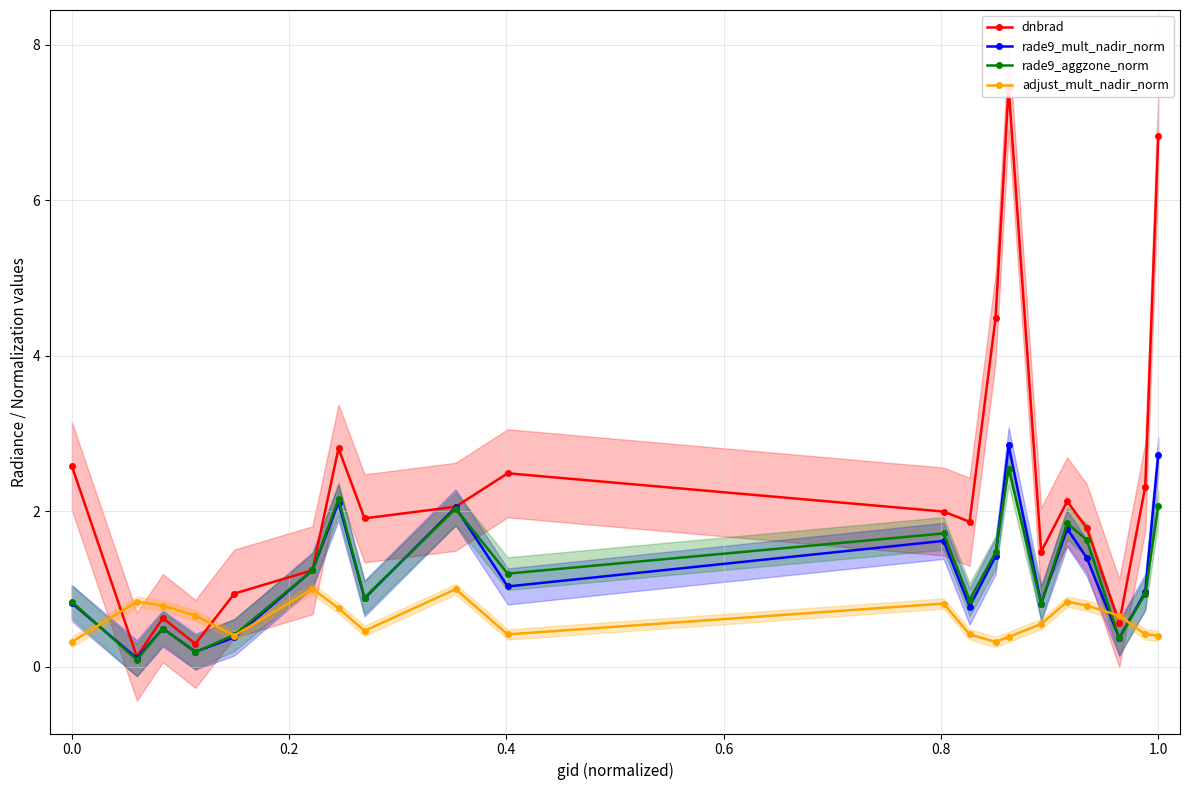

What value does the rade9_mult_nadir_norm series have at 1.0?

2.7